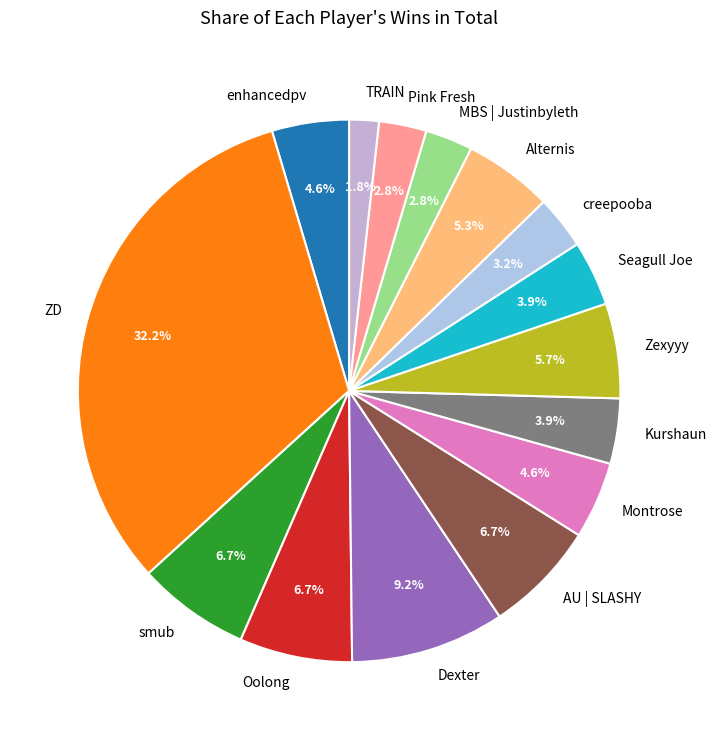

Which has a higher value, Oolong or TRAIN?

Oolong